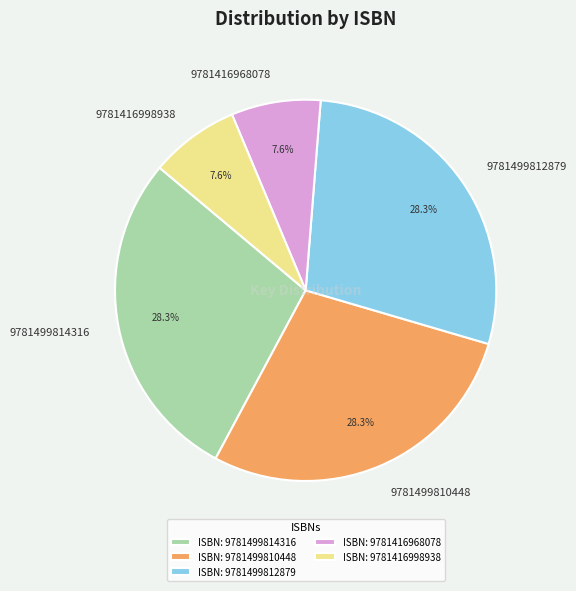

How much of the chart is everything except 9781416998938?

92.4%